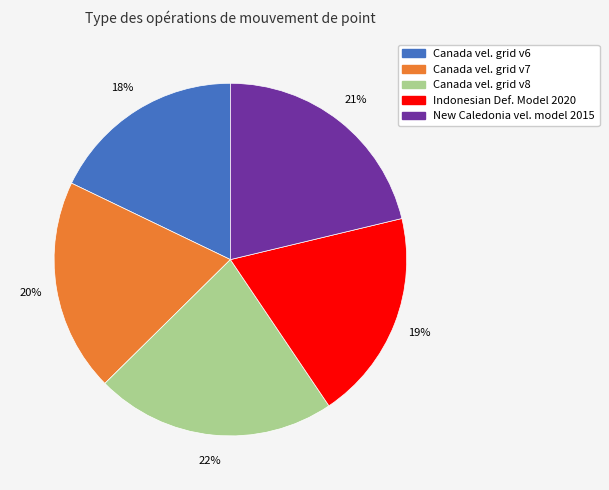

Does any single category account for the majority?

No